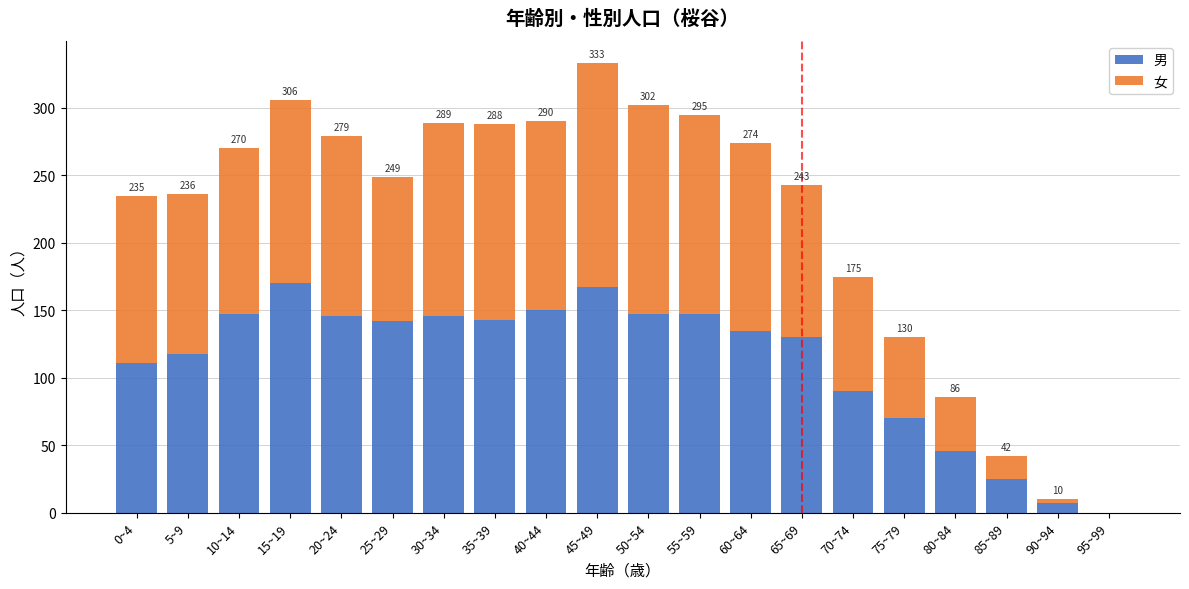

What is the sum of all 男 values?

2237